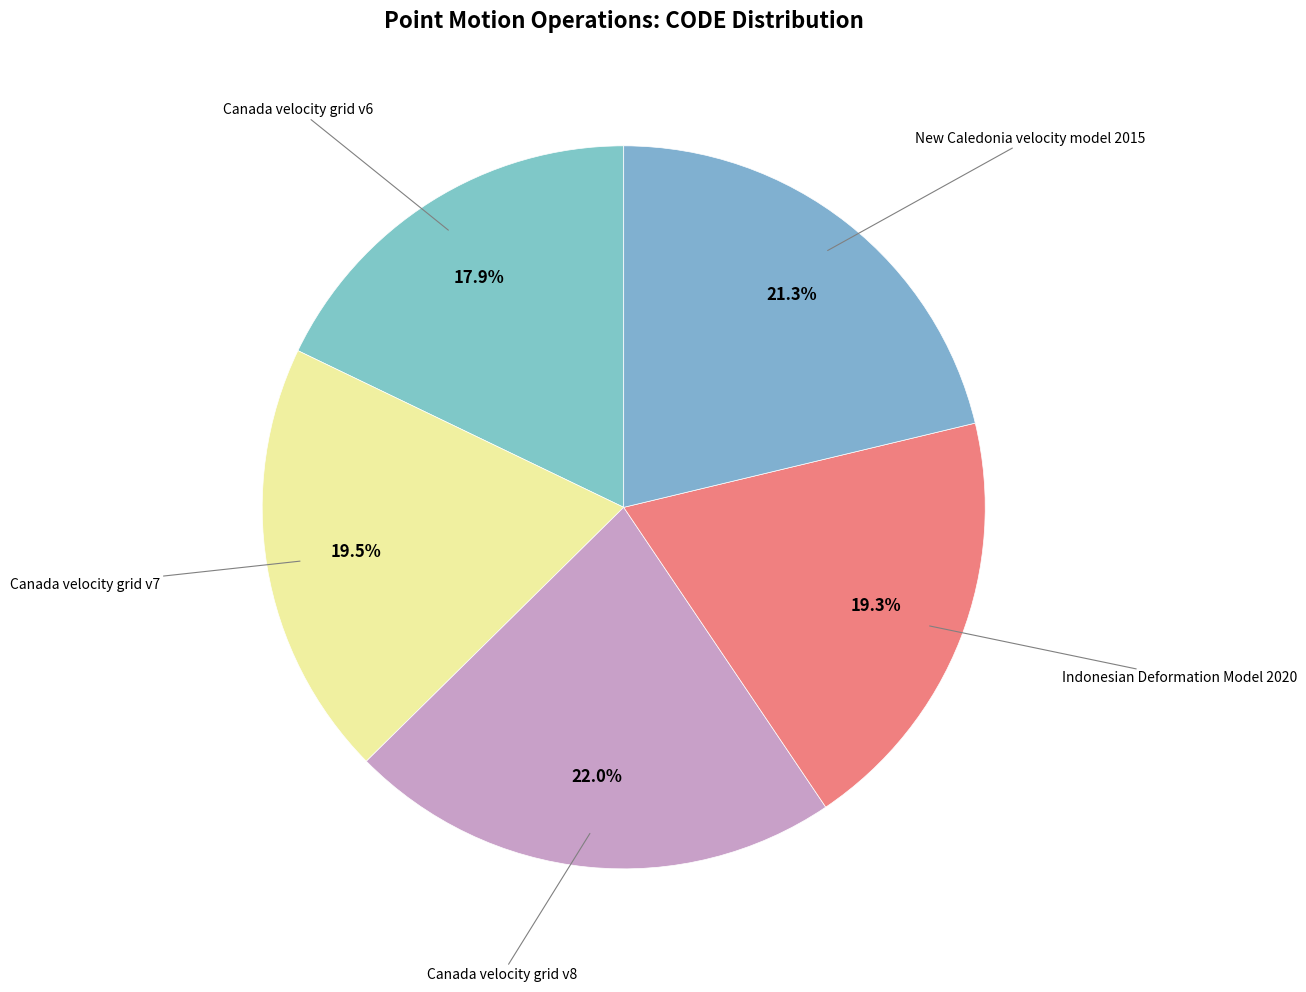

What is the smallest slice in the pie chart?

Canada velocity grid v6